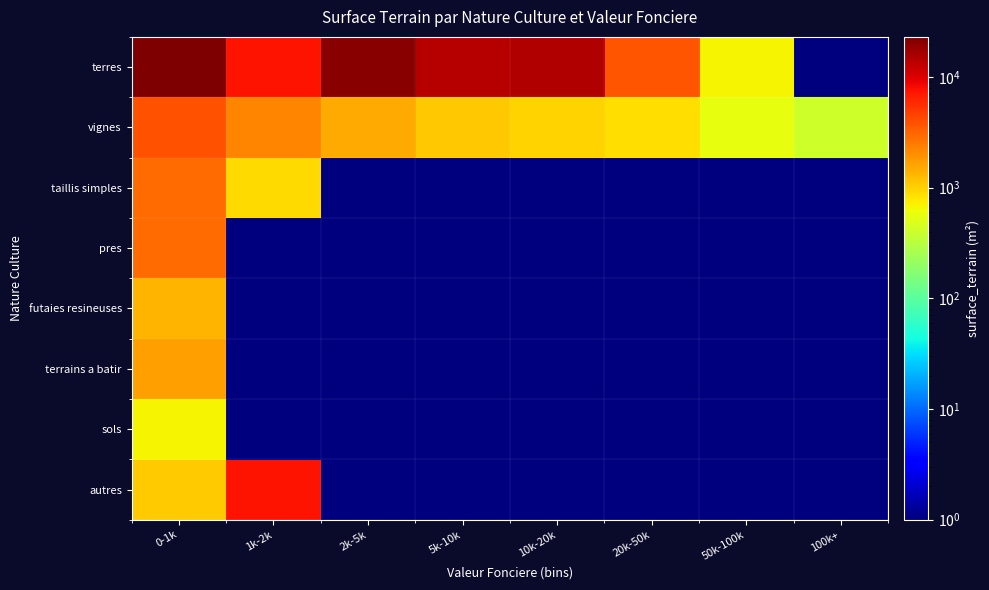

Reading left to right, what are all the values shown in this chart?

terres: 0-1k=23040.0	1k-2k=7413.0	2k-5k=21160.0	5k-10k=14305.0	10k-20k=14876.0	20k-50k=3756.0	50k-100k=675.0	100k+=0.1
vignes: 0-1k=3850.0	1k-2k=2216.0	2k-5k=1505.0	5k-10k=1104.0	10k-20k=998.0	20k-50k=883.0	50k-100k=560.0	100k+=419.0
taillis simples: 0-1k=2953.0	1k-2k=900.0	2k-5k=0.1	5k-10k=0.1	10k-20k=0.1	20k-50k=0.1	50k-100k=0.1	100k+=0.1
pres: 0-1k=2880.0	1k-2k=0.1	2k-5k=0.1	5k-10k=0.1	10k-20k=0.1	20k-50k=0.1	50k-100k=0.1	100k+=0.1
futaies resineuses: 0-1k=1325.0	1k-2k=0.1	2k-5k=0.1	5k-10k=0.1	10k-20k=0.1	20k-50k=0.1	50k-100k=0.1	100k+=0.1
terrains a batir: 0-1k=1720.0	1k-2k=0.1	2k-5k=0.1	5k-10k=0.1	10k-20k=0.1	20k-50k=0.1	50k-100k=0.1	100k+=0.1
sols: 0-1k=675.0	1k-2k=0.1	2k-5k=0.1	5k-10k=0.1	10k-20k=0.1	20k-50k=0.1	50k-100k=0.1	100k+=0.1
autres: 0-1k=1070.0	1k-2k=7496.0	2k-5k=0.1	5k-10k=0.1	10k-20k=0.1	20k-50k=0.1	50k-100k=0.1	100k+=0.1